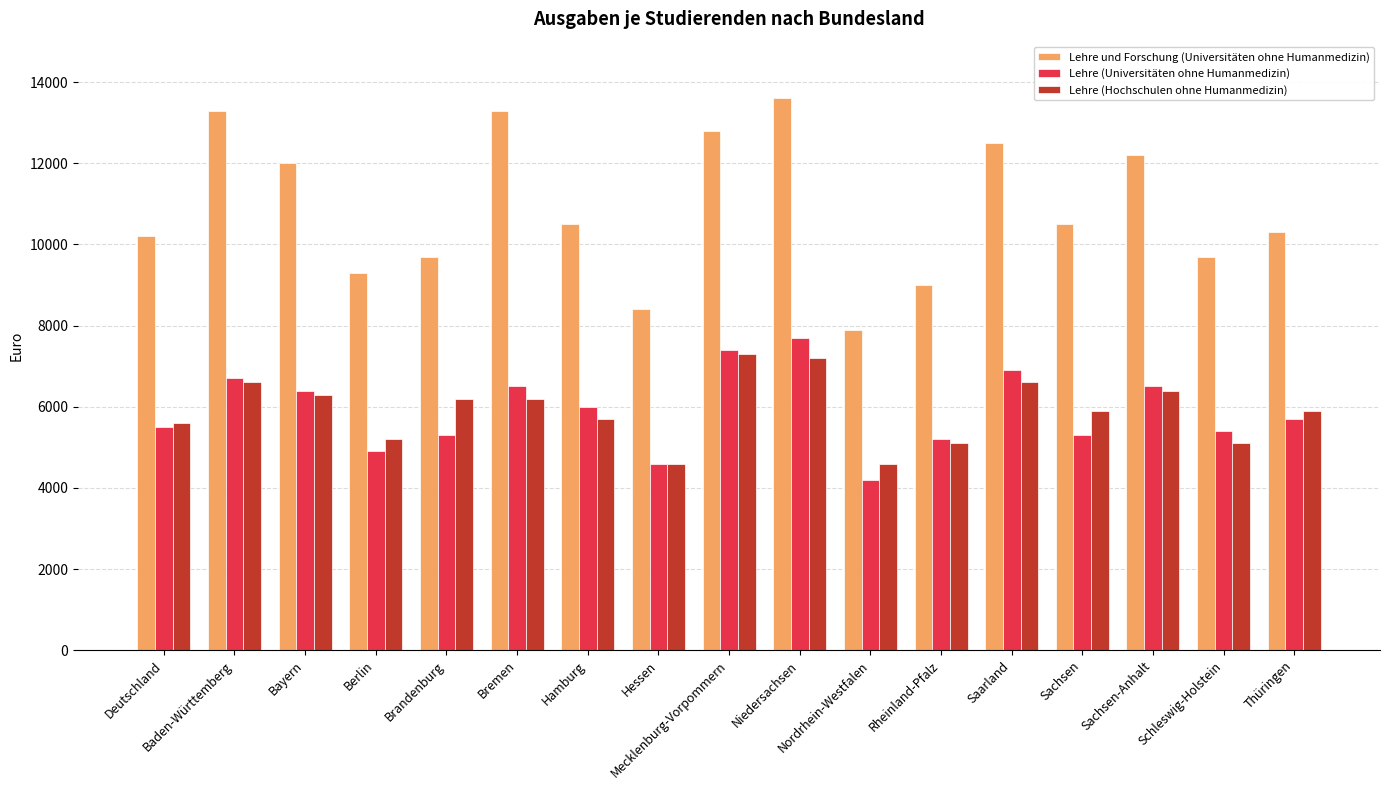

What position from the right is Thüringen?

1